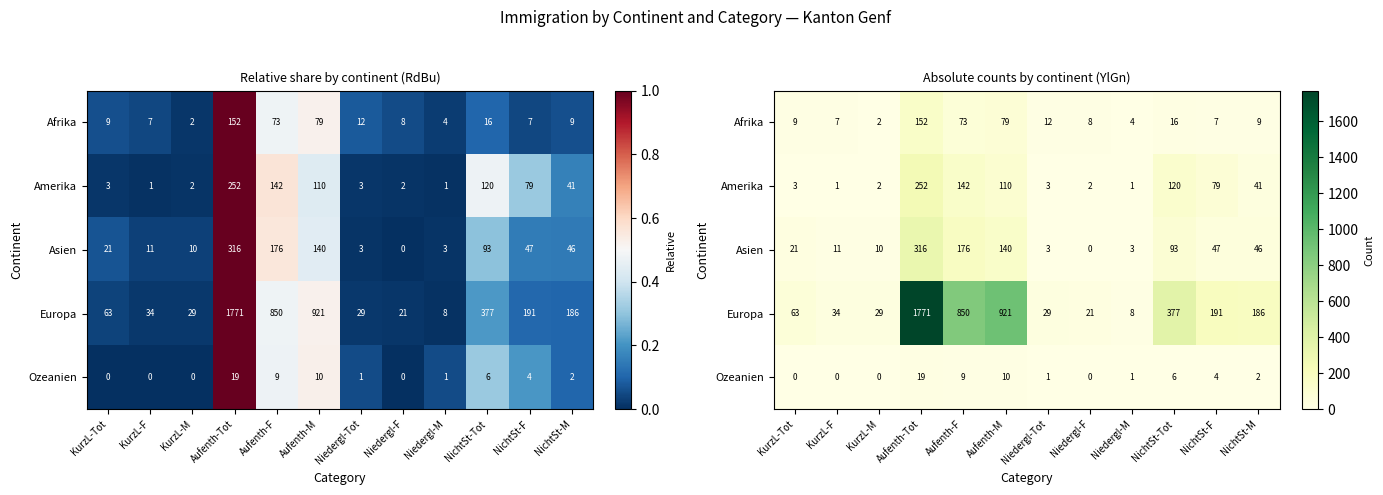

How many distinct data groups are displayed?

5